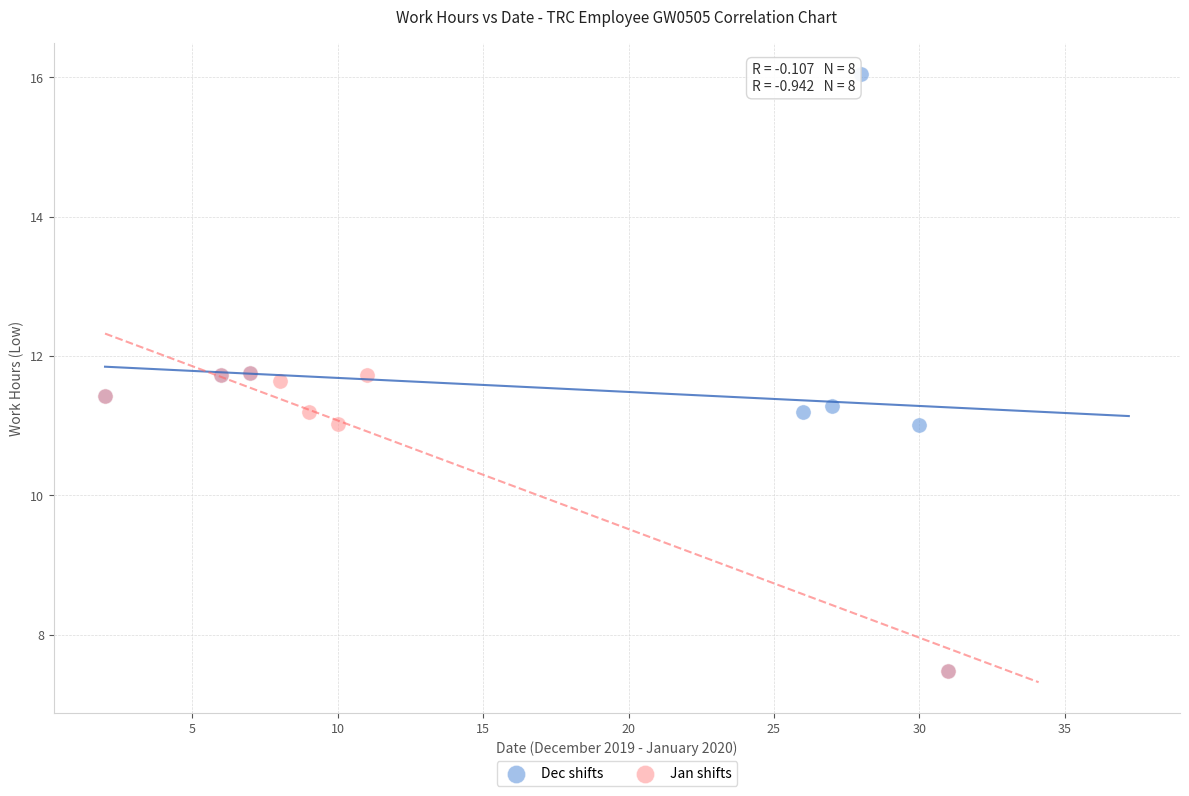

Which series has the largest Y range (max minus min)?

Dec shifts